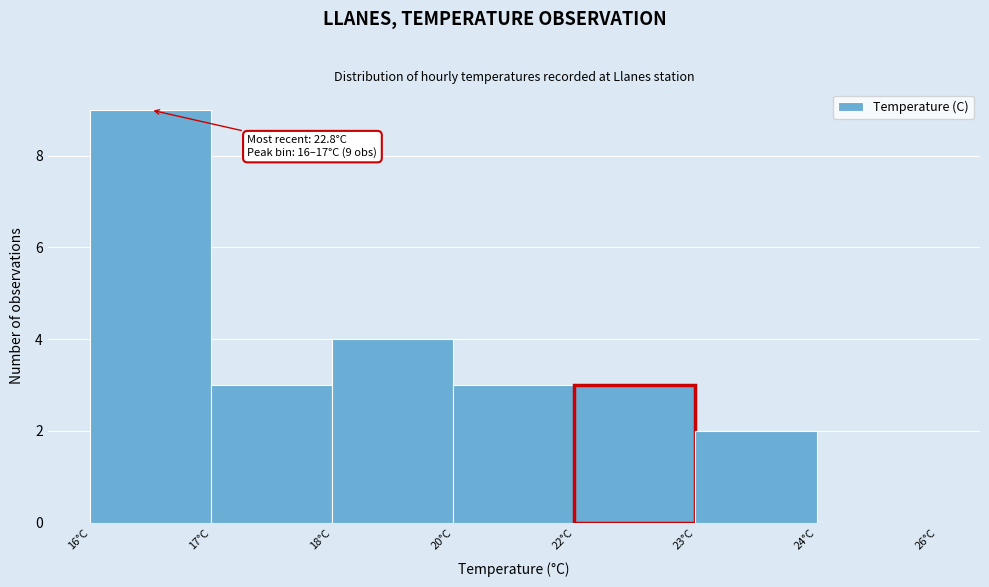

Reading right to left, extract all data points from this chart.

24°C=0	23°C=2	22°C=3	20°C=3	18°C=4	17°C=3	16°C=9